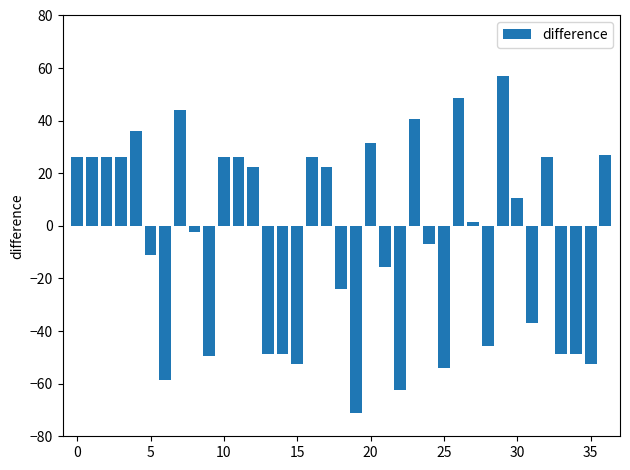

What is the smallest value displayed?

-71.2